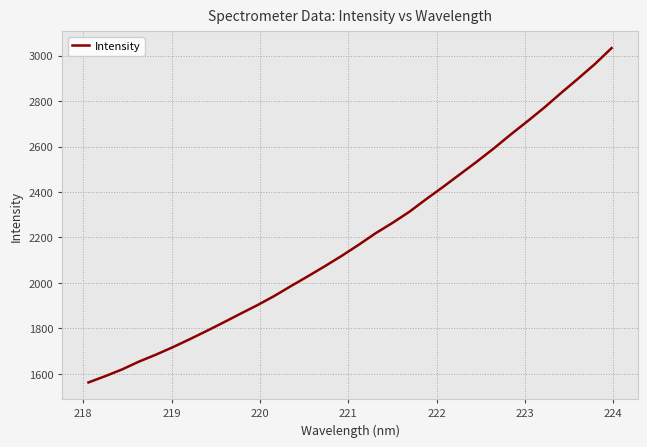

What is the difference between the maximum and minimum values?

1471.3